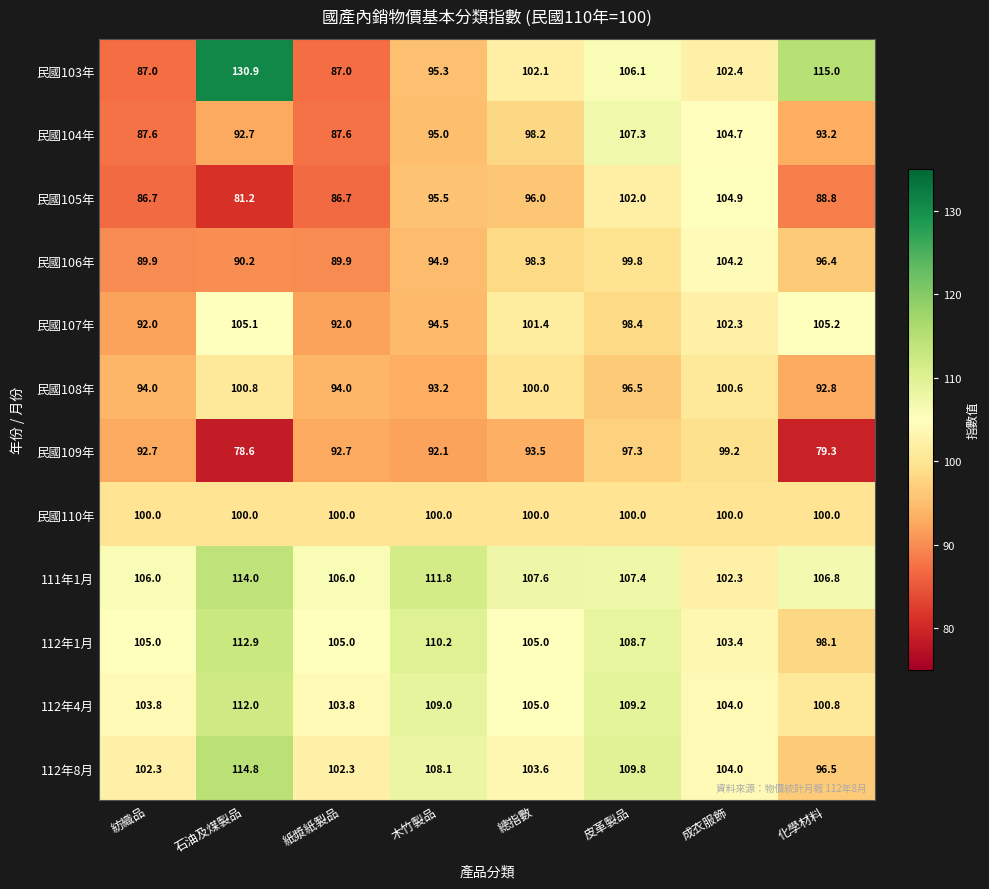

What is the difference between the 民國104年 values at 石油及煤製品 and 皮革製品?

14.6